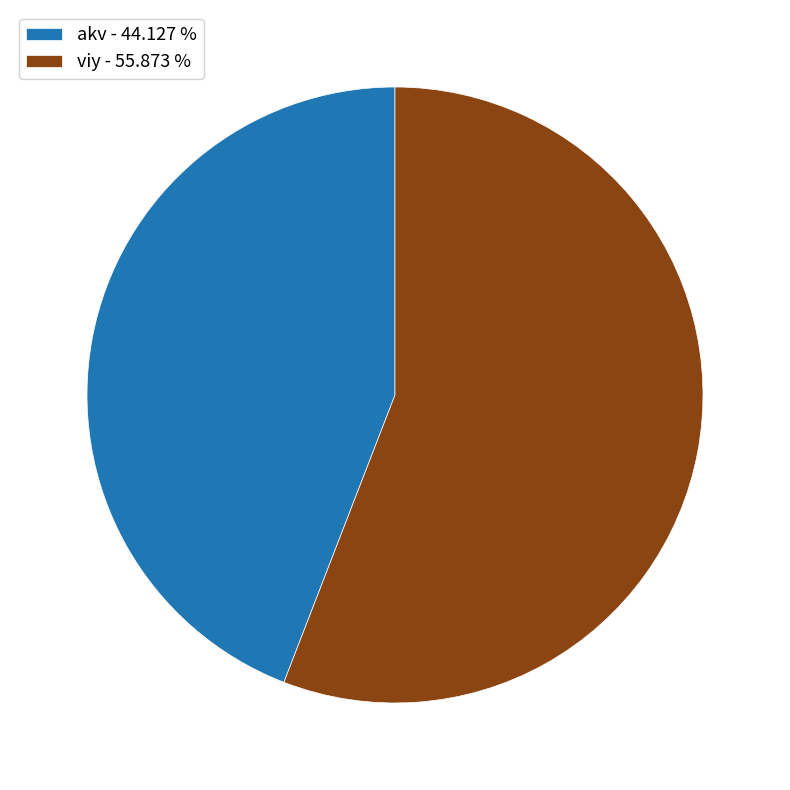

Is it true that viy is 49% of the pie?

False